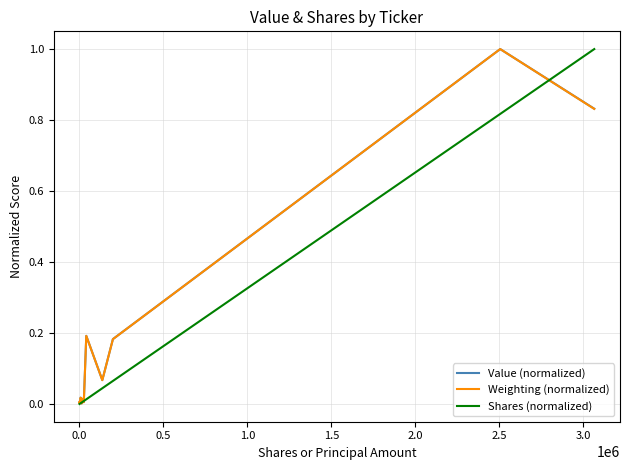

Which series ends up on top after the final intersection of Value (normalized) and Shares (normalized)?

Shares (normalized)